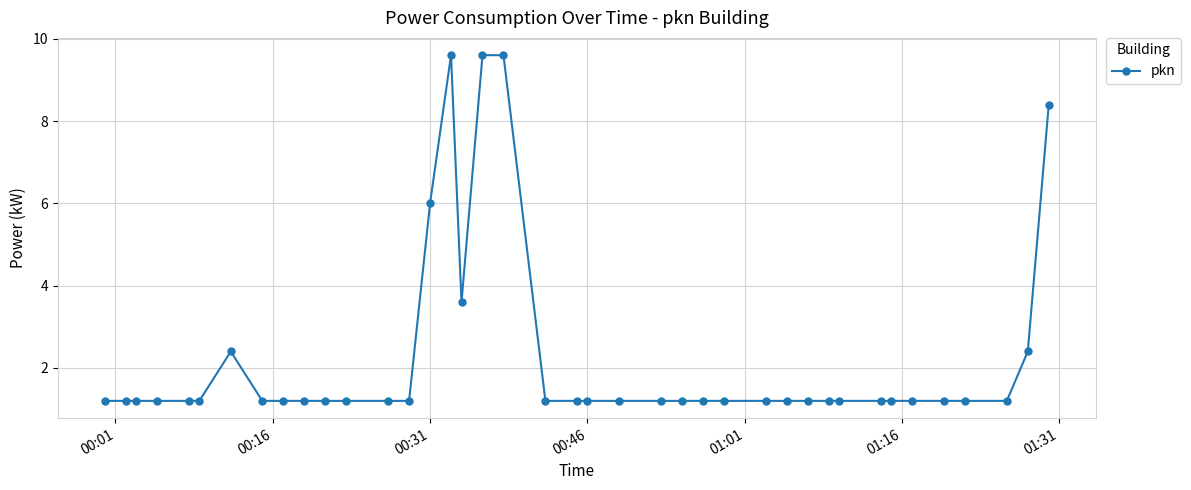

What is the value of the 8th point from the left?

1.2